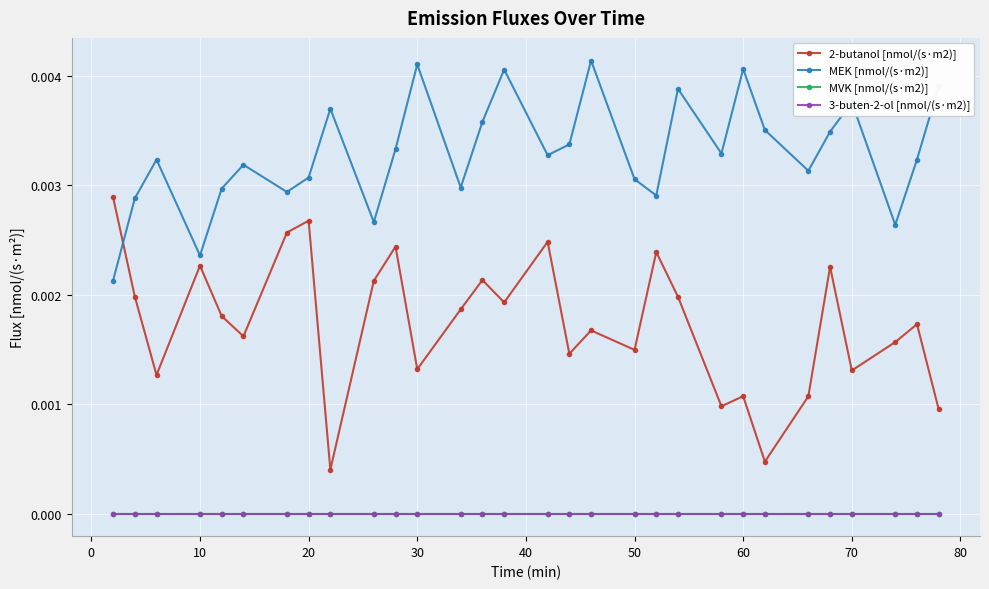

True or false: 3-buten-2-ol [nmol/(s·m2)] and MVK [nmol/(s·m2)] intersect in this chart.

False